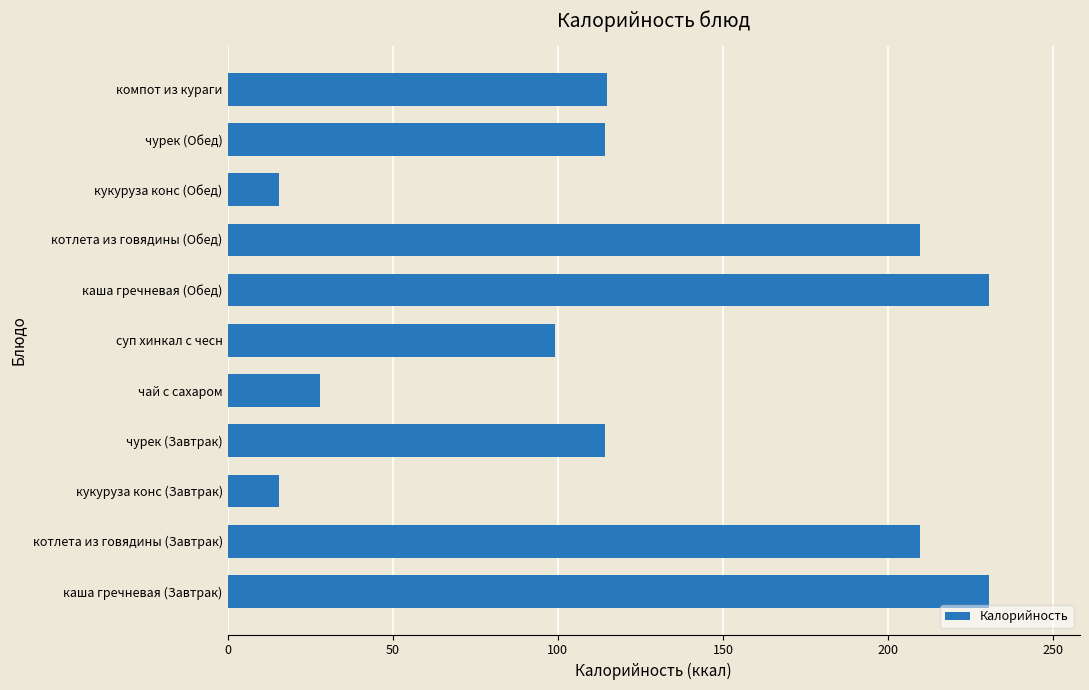

What is the smallest value displayed?

15.7